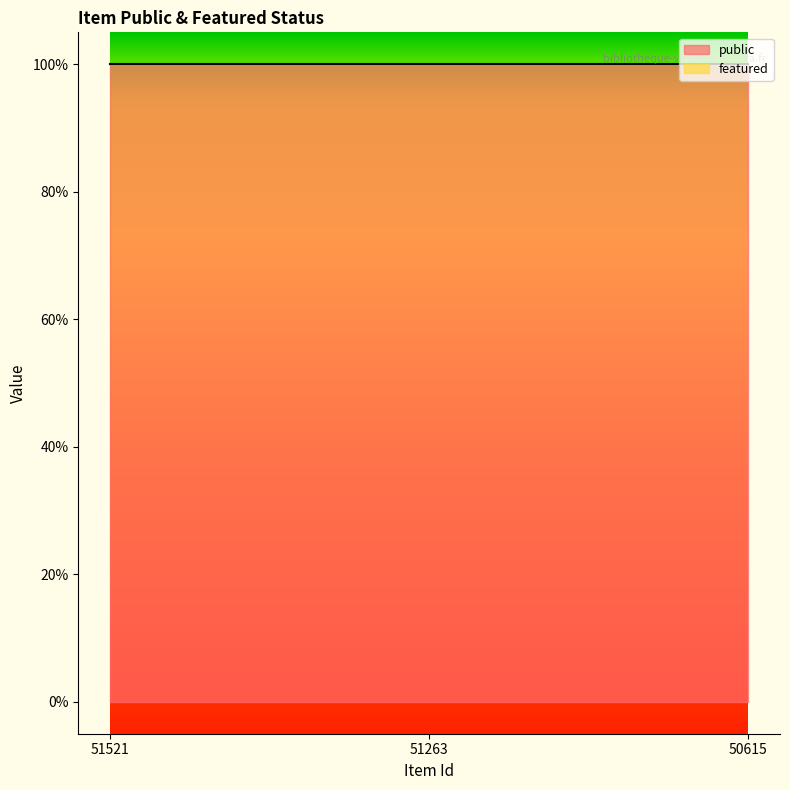

Which series has the largest range (max minus min)?

public